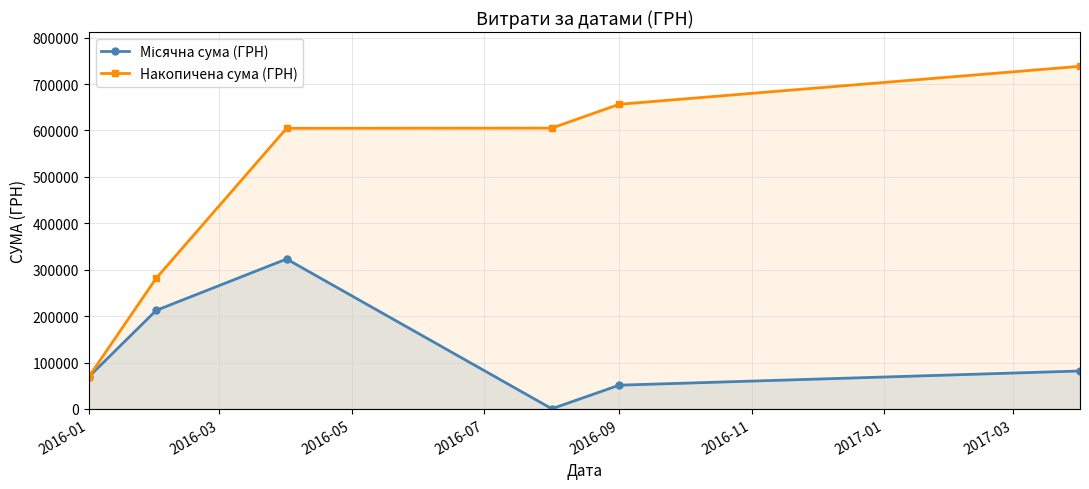

What is the highest value of the Накопичена сума (ГРН) series?

738270.6